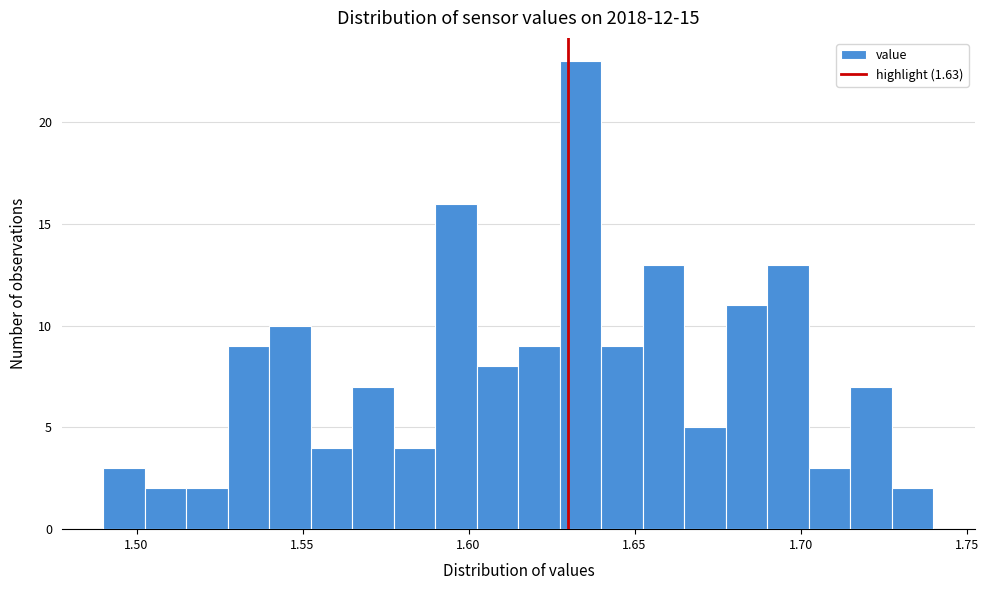

Around what value on the x-axis is the tallest bar? Give the approximate position of its centre, as read against the axis.

1.635